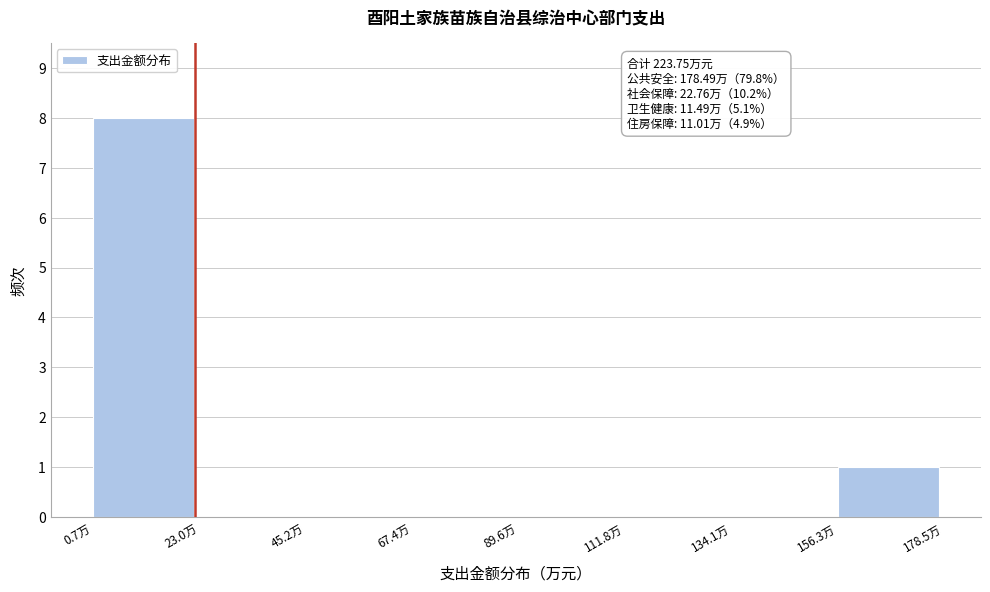

Over which range of the x-axis is the bar tallest?

0 to 25